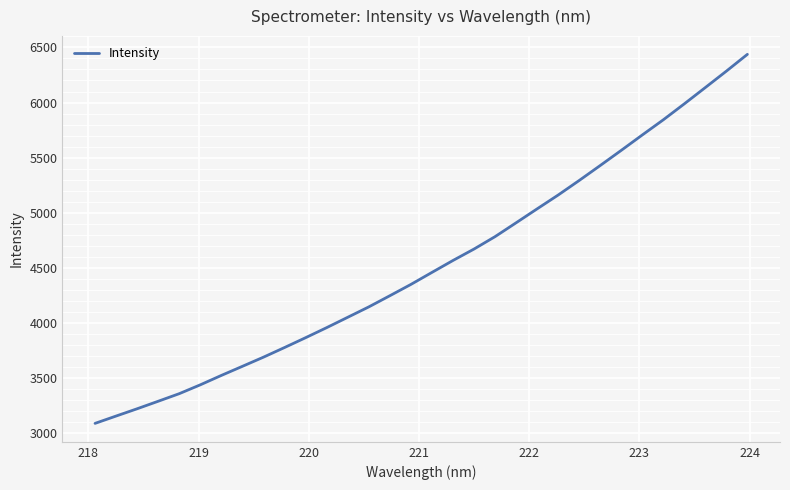

What is the minimum value shown in the chart?

3086.7